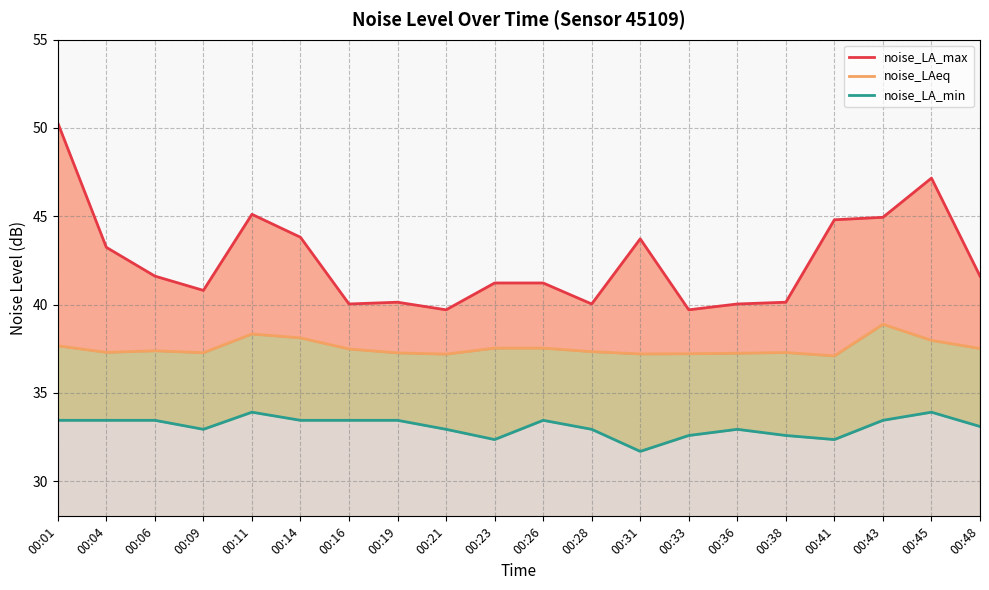

Which series has the largest total across all categories?

noise_LA_max